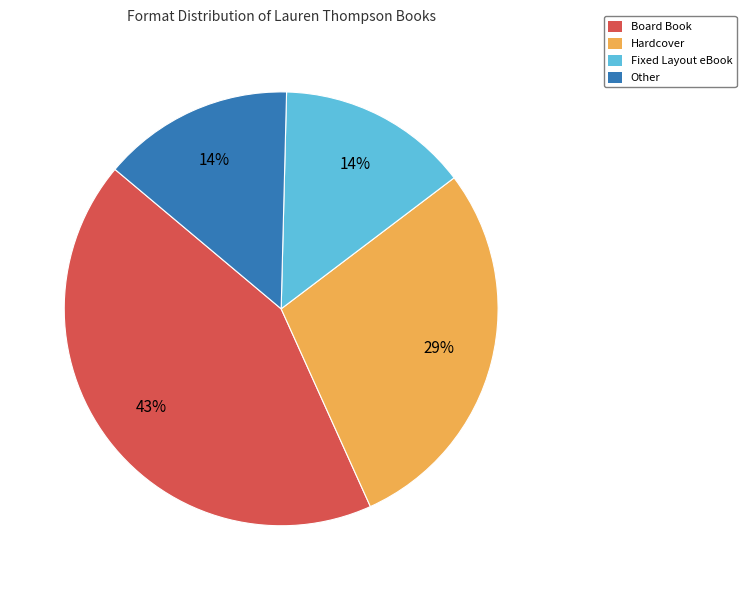

To the nearest percent, what is the combined percentage of Other and Board Book?

57%